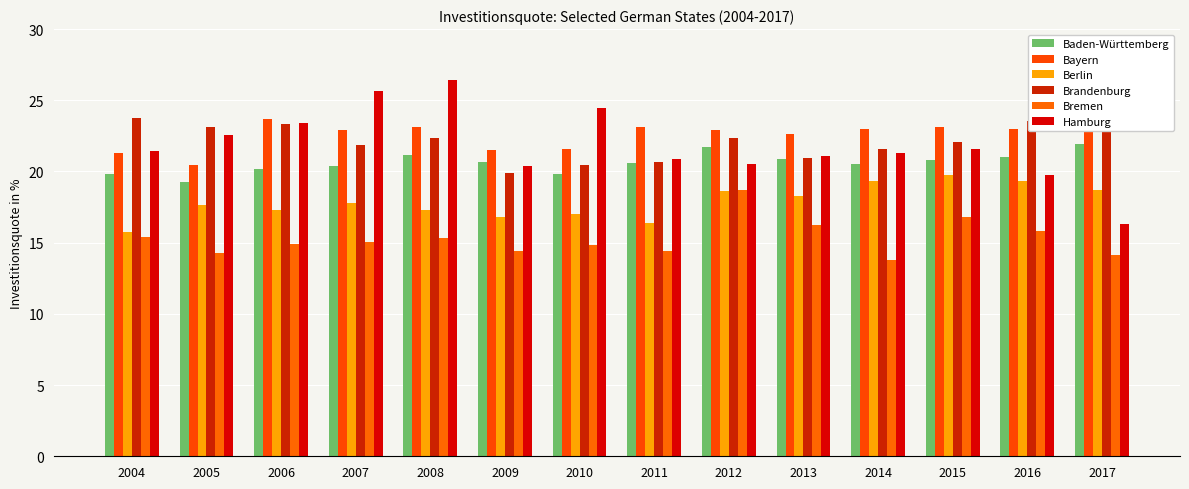

Reading left to right, what are all the values shown in this chart?

Baden-Württemberg: 19.8	19.2	20.2	20.4	21.2	20.6	19.8	20.6	21.7	20.9	20.5	20.8	21.0	21.9
Bayern: 21.3	20.4	23.7	22.9	23.2	21.5	21.6	23.2	22.9	22.7	23.0	23.1	23.0	23.6
Berlin: 15.7	17.7	17.3	17.8	17.3	16.8	17.0	16.4	18.6	18.3	19.3	19.8	19.3	18.7
Brandenburg: 23.7	23.1	23.3	21.8	22.3	19.9	20.5	20.6	22.4	21.0	21.6	22.0	23.6	23.8
Bremen: 15.4	14.2	14.9	15.1	15.3	14.4	14.8	14.4	18.7	16.3	13.8	16.8	15.8	14.1
Hamburg: 21.4	22.6	23.4	25.6	26.4	20.4	24.5	20.9	20.5	21.1	21.3	21.6	19.7	16.3